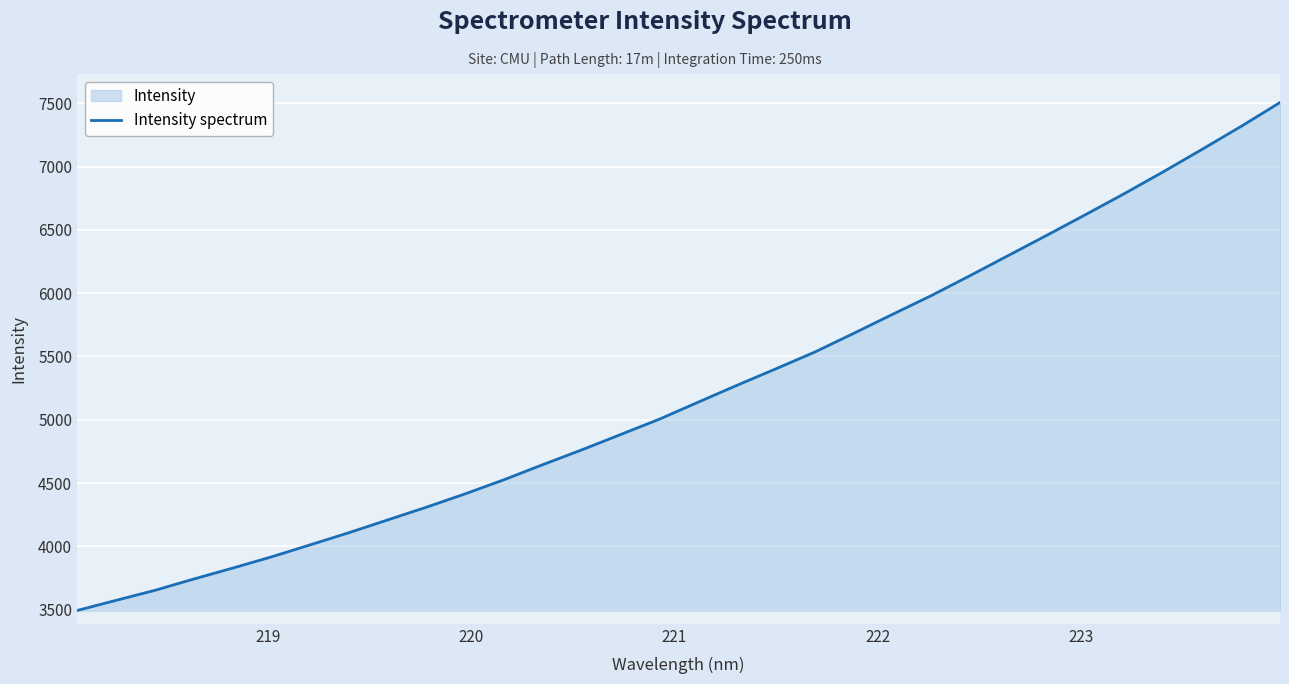

What is the greatest value displayed?

7505.4